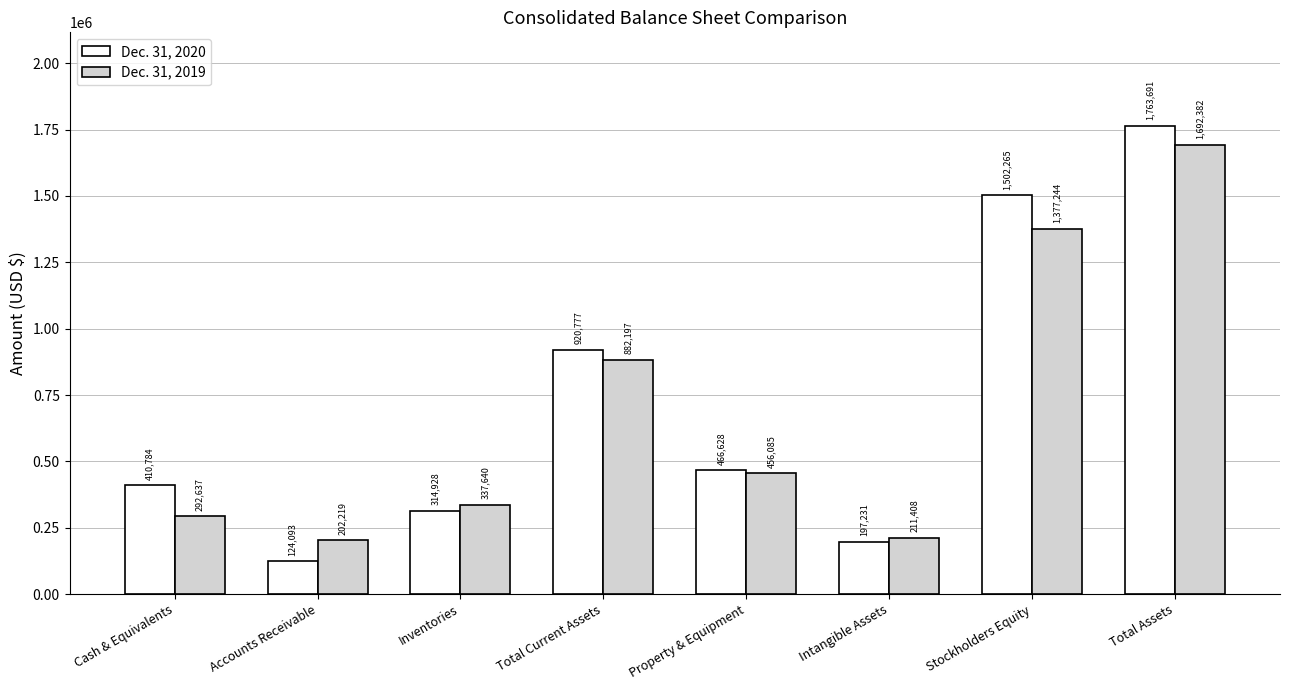

Which category has the lowest value in the Dec. 31, 2019 series?

Accounts Receivable